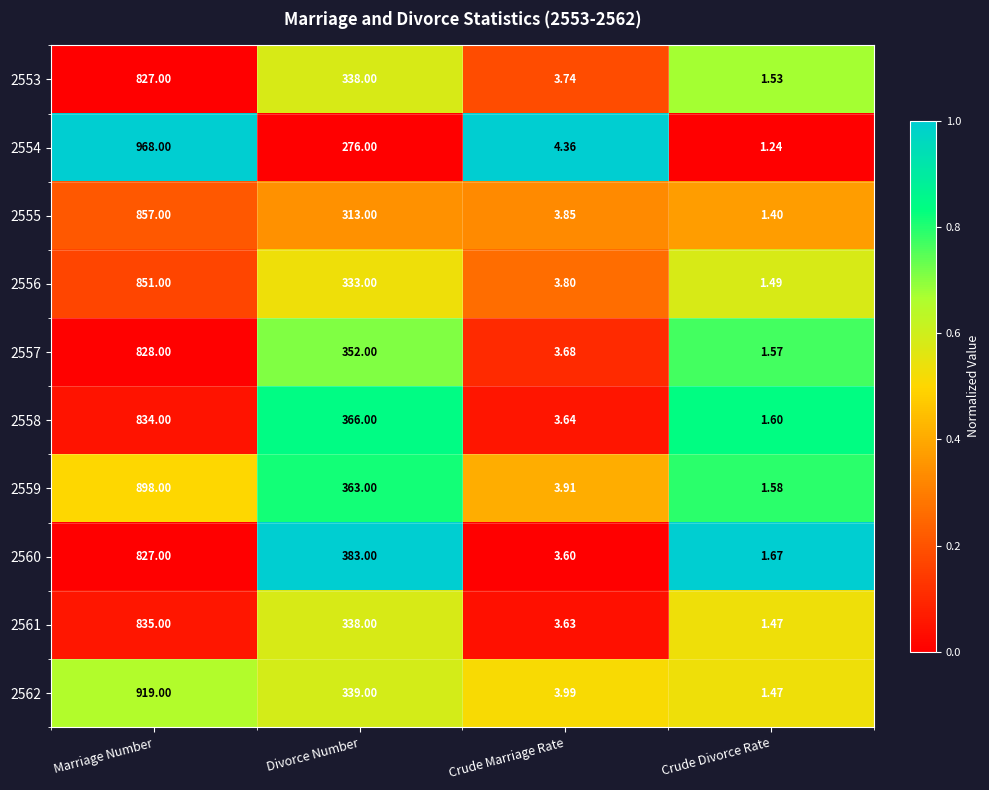

Is the value of 2561 at Divorce Number greater than the value of 2556 at Crude Divorce Rate?

Yes